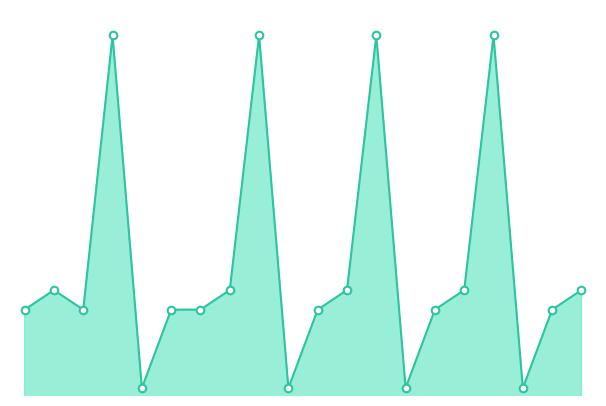

Is this an area chart (filled region under the line)?

Yes